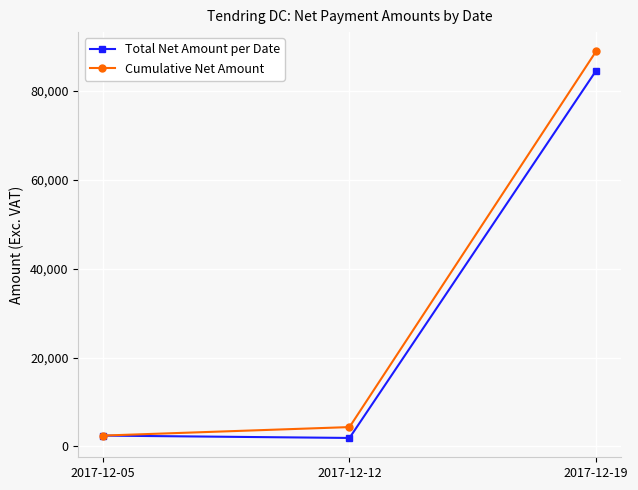

How many categories are shown in the chart?

3